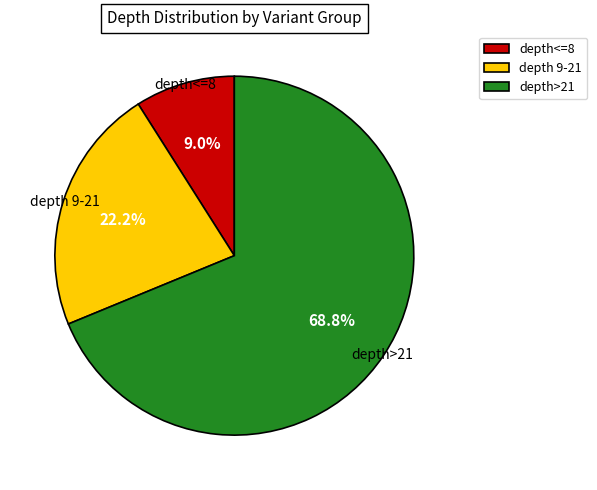

To the nearest percent, what is the difference between the largest and smallest slice percentages?

60%